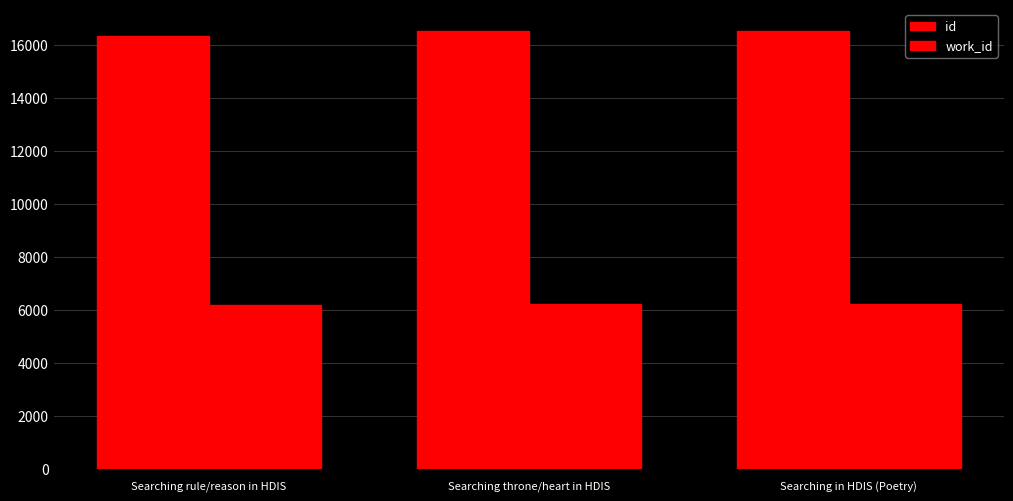

What is the maximum value for work_id?

6234